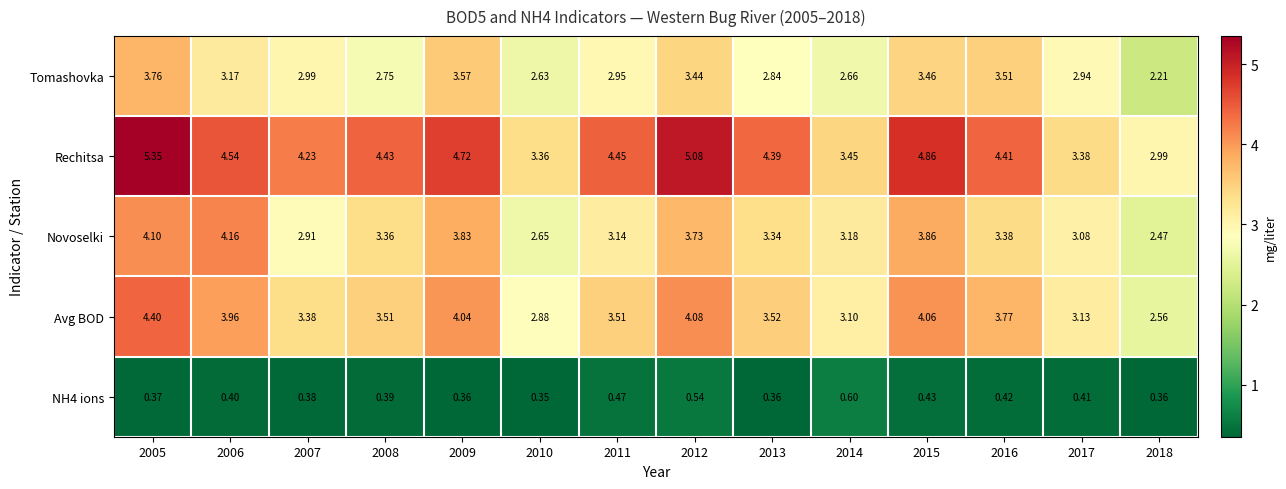

Which series has the widest spread of values?

Rechitsa